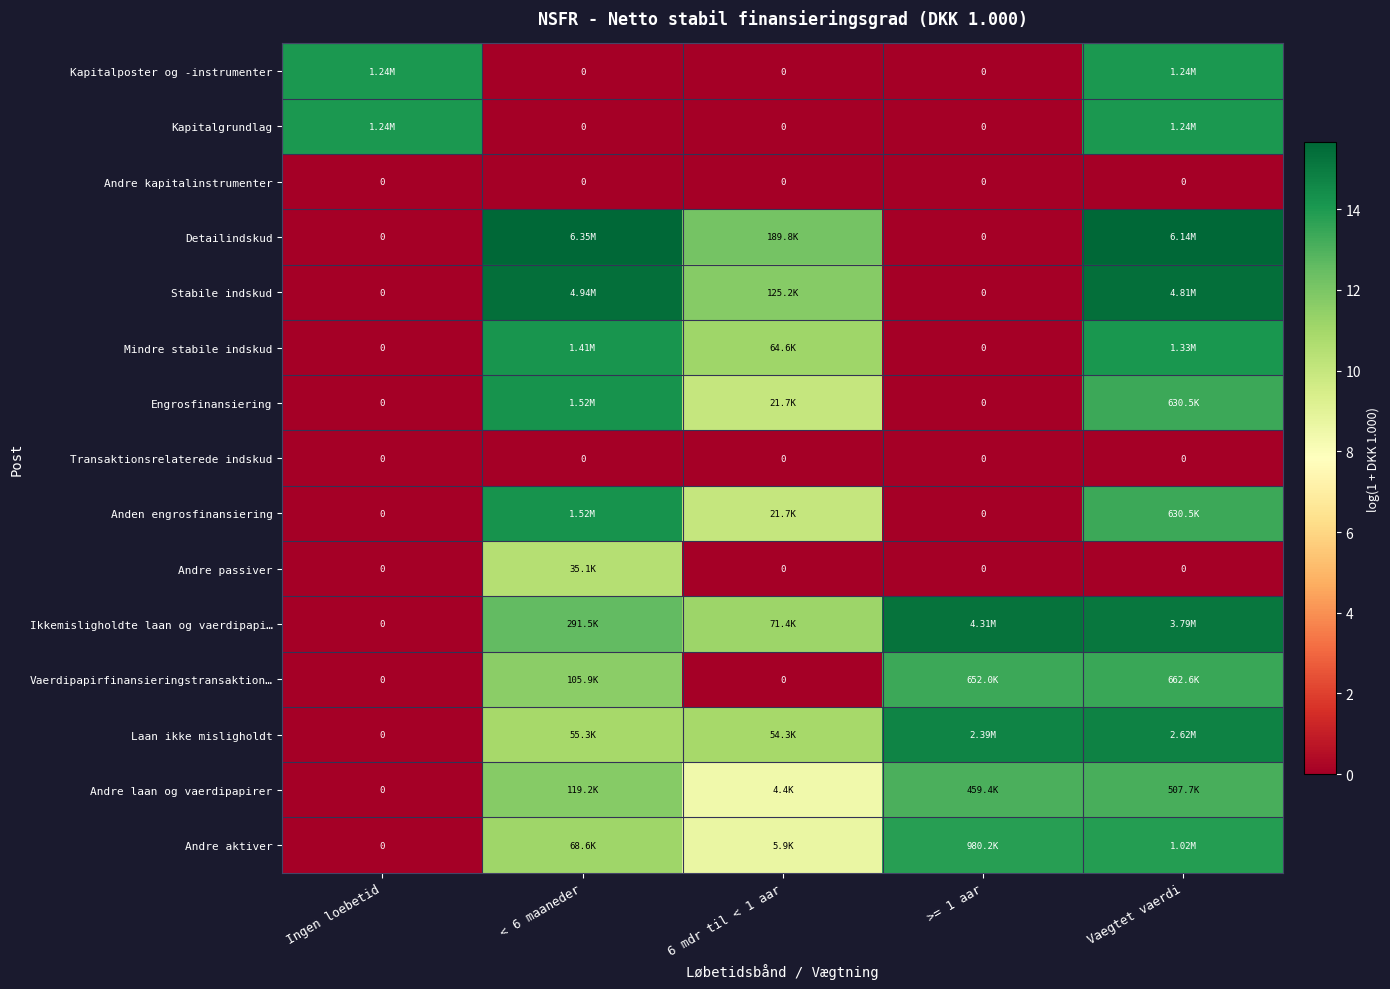

The Mindre stabile indskud series shows 24.3 at < 6 maaneder. True or false?

False